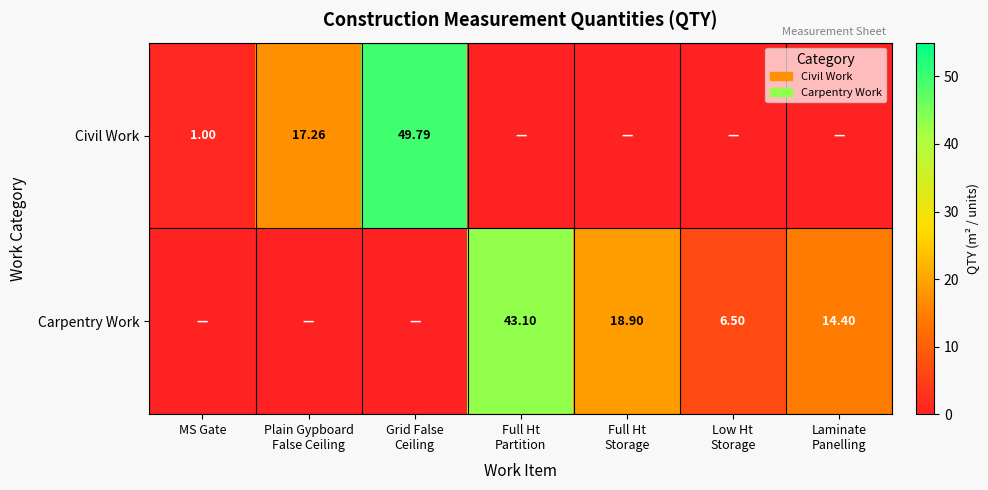

At which label does Civil Work reach its peak?

Grid False Ceiling